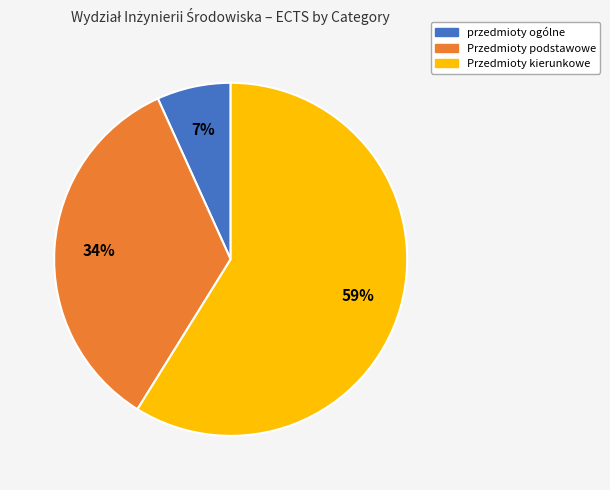

Do Przedmioty podstawowe and Przedmioty kierunkowe together represent more than half of the pie?

Yes